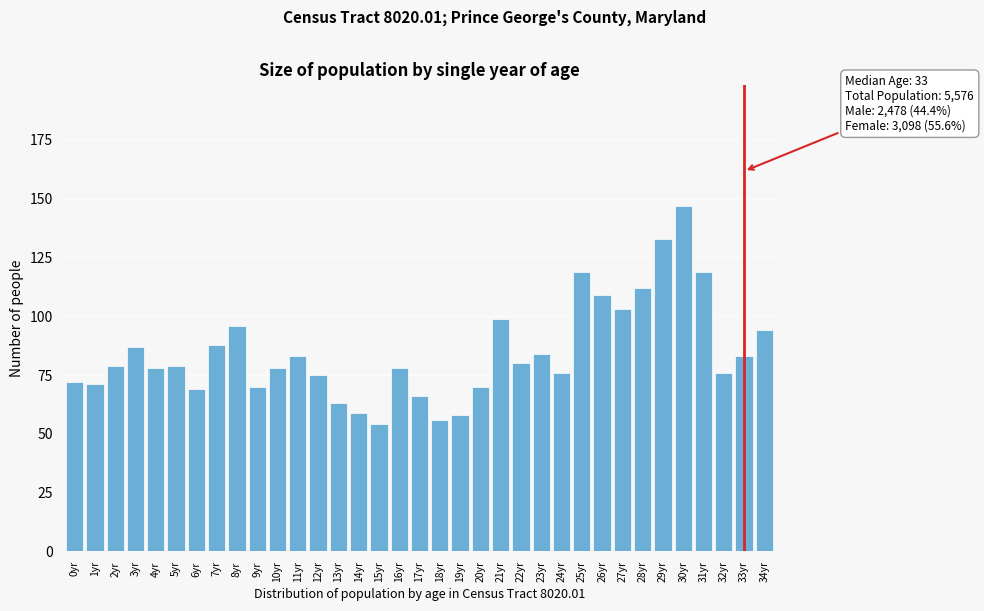

What is the difference between the maximum and minimum values?

93